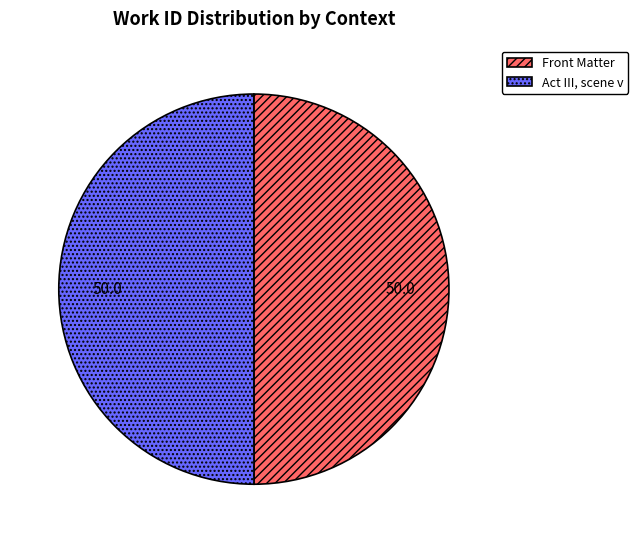

What is the ratio of the value at Front Matter to the value at Act III, scene v?

1.0